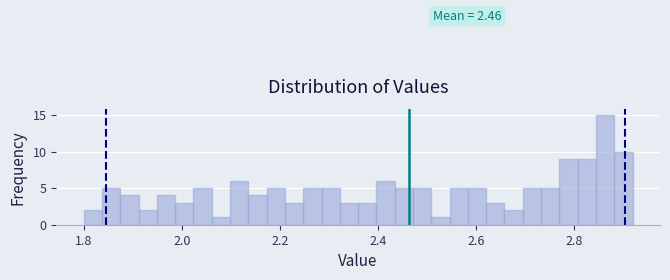

Read against the x-axis, roughly where is the centre of the tallest bar?

2.86